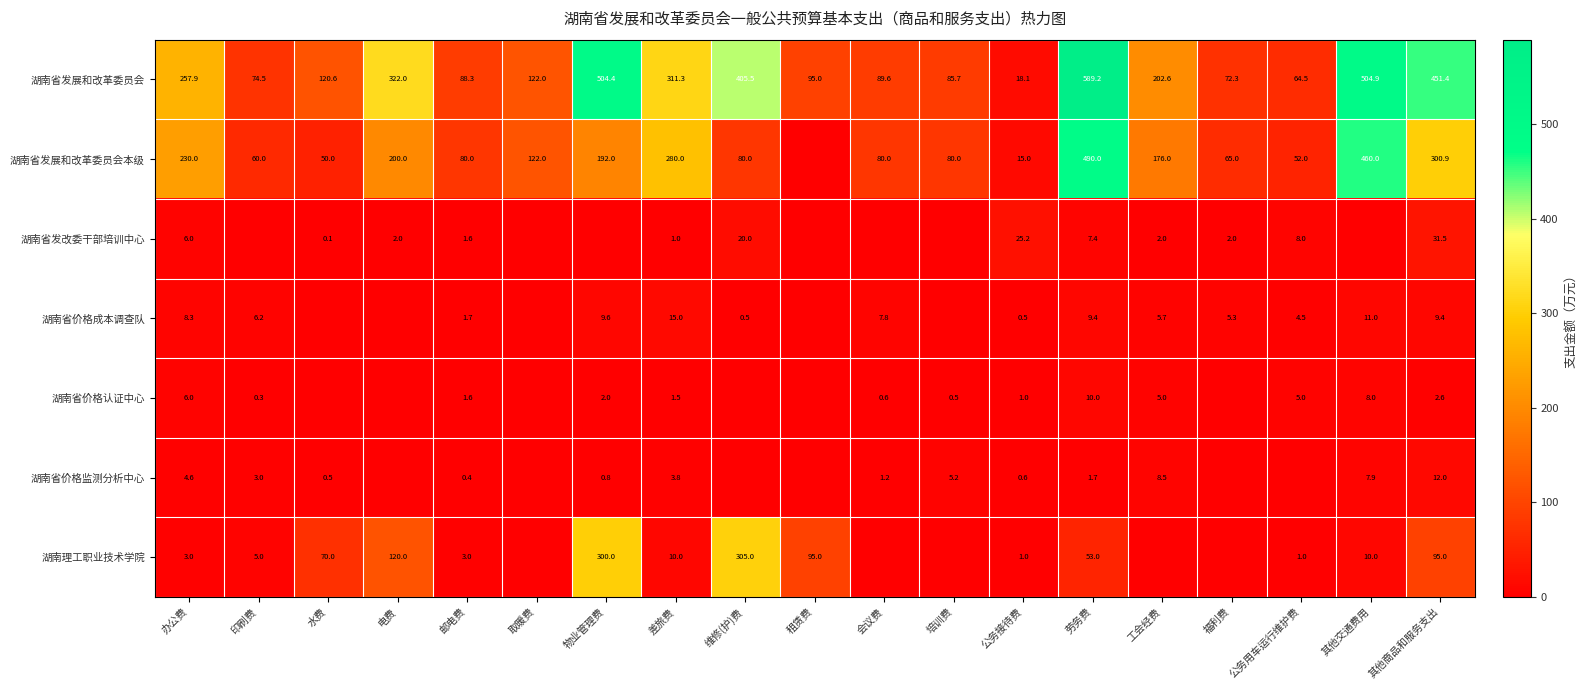

How many data points in 湖南省价格监测分析中心 are above 0?

13